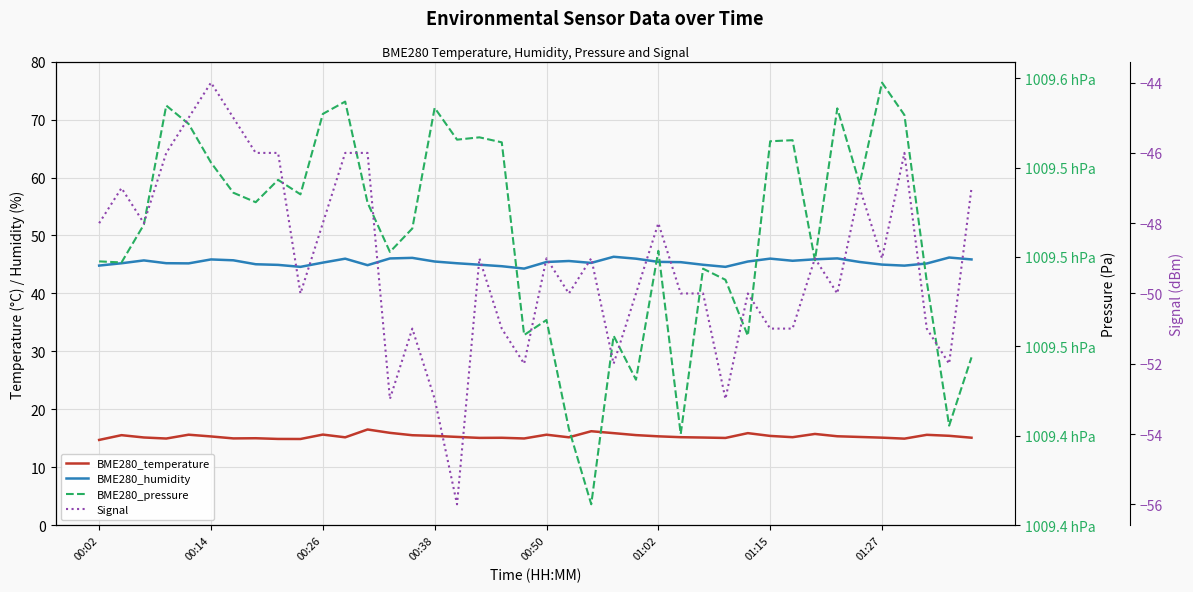

How many interior local peaks does the BME280_temperature series have?

11